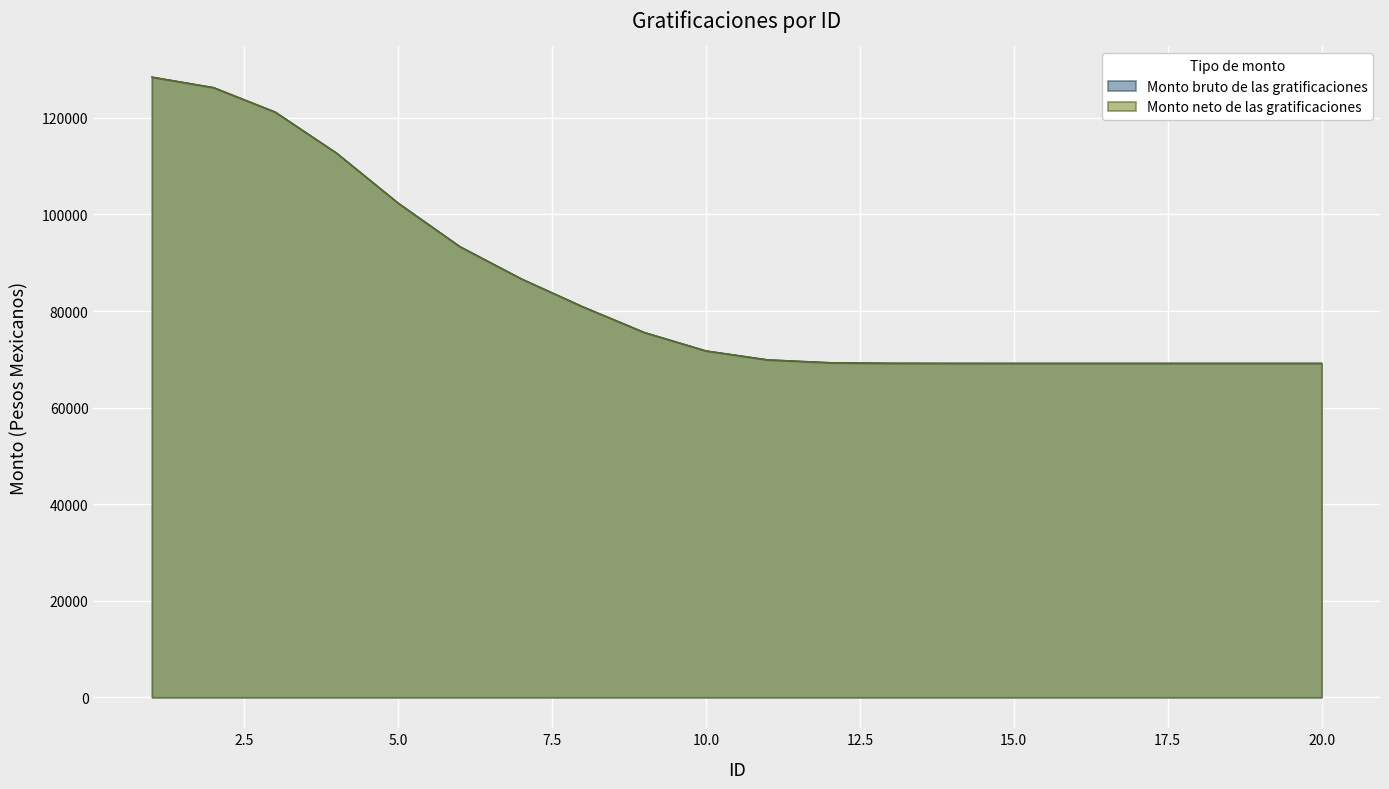

At which category is the sum across all series the highest?

1